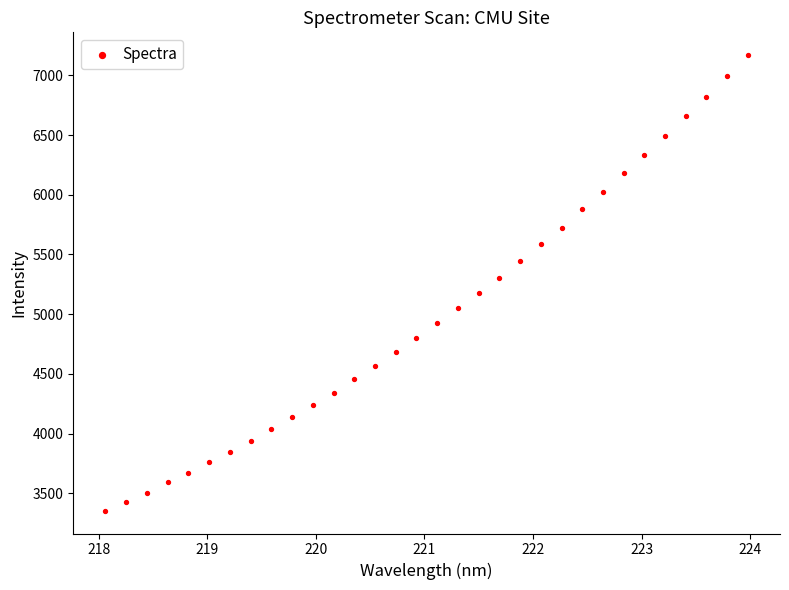

What is the range of Y values (max minus min)?

3815.2